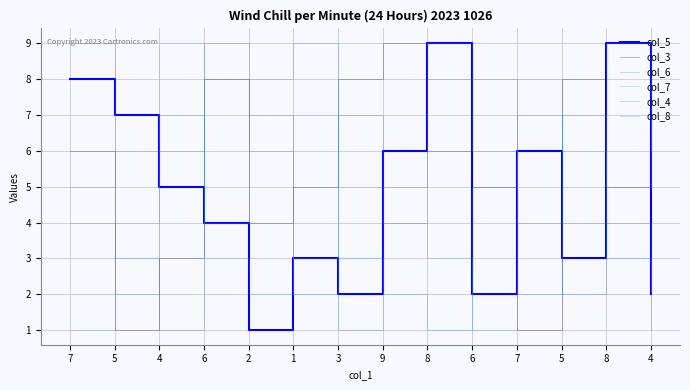

At which category does col_3 reach its first local valley?

5